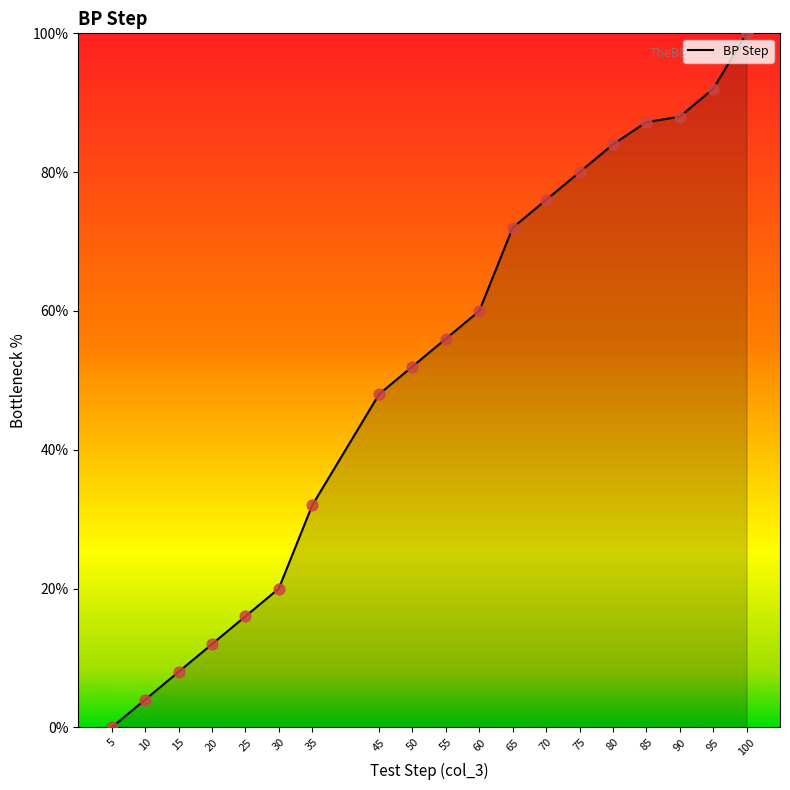

What is the ratio of the value at 50 to the value at 25?

3.2